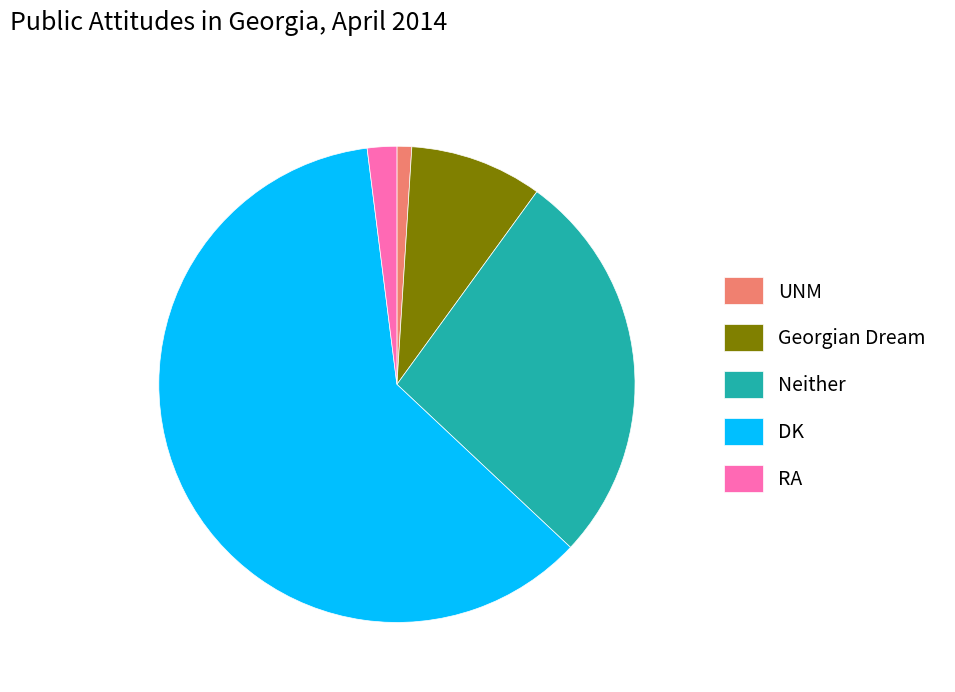

Rank the categories by value from highest to lowest.

DK, Neither, Georgian Dream, RA, UNM